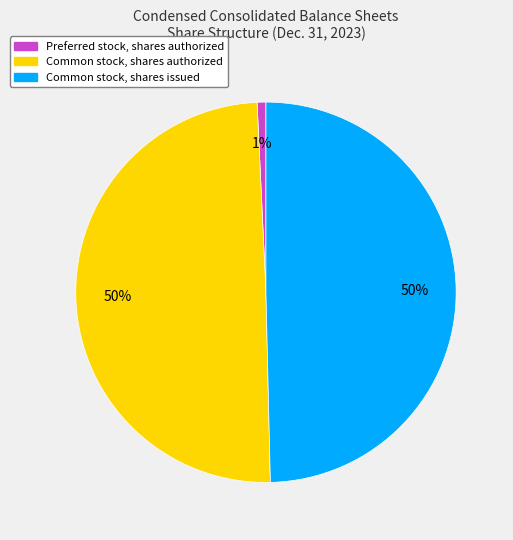

True or false: Preferred stock, shares authorized accounts for 1% of the total.

True